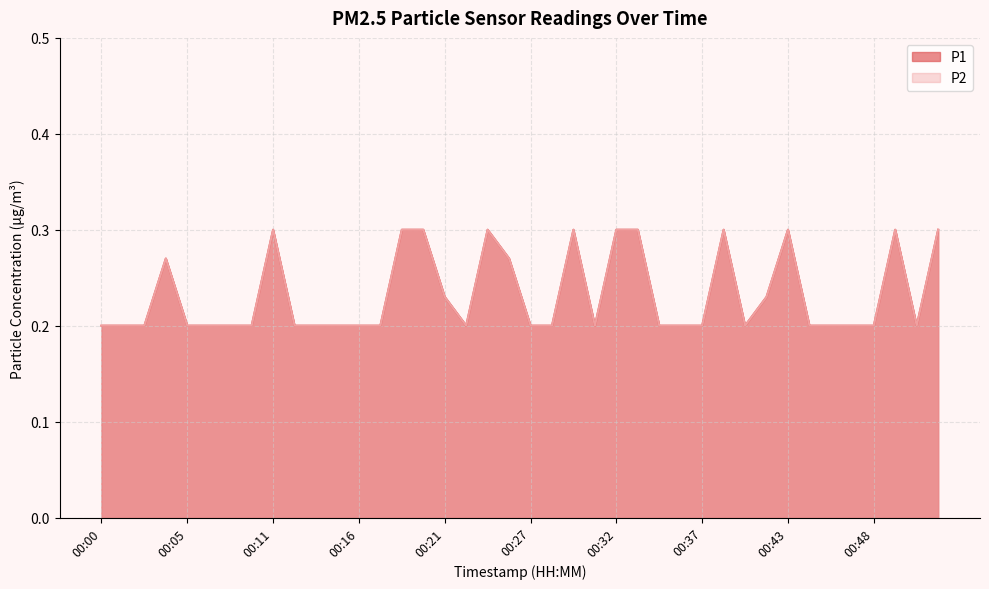

The value of P2 at 00:07 is 0.2. True or false?

True